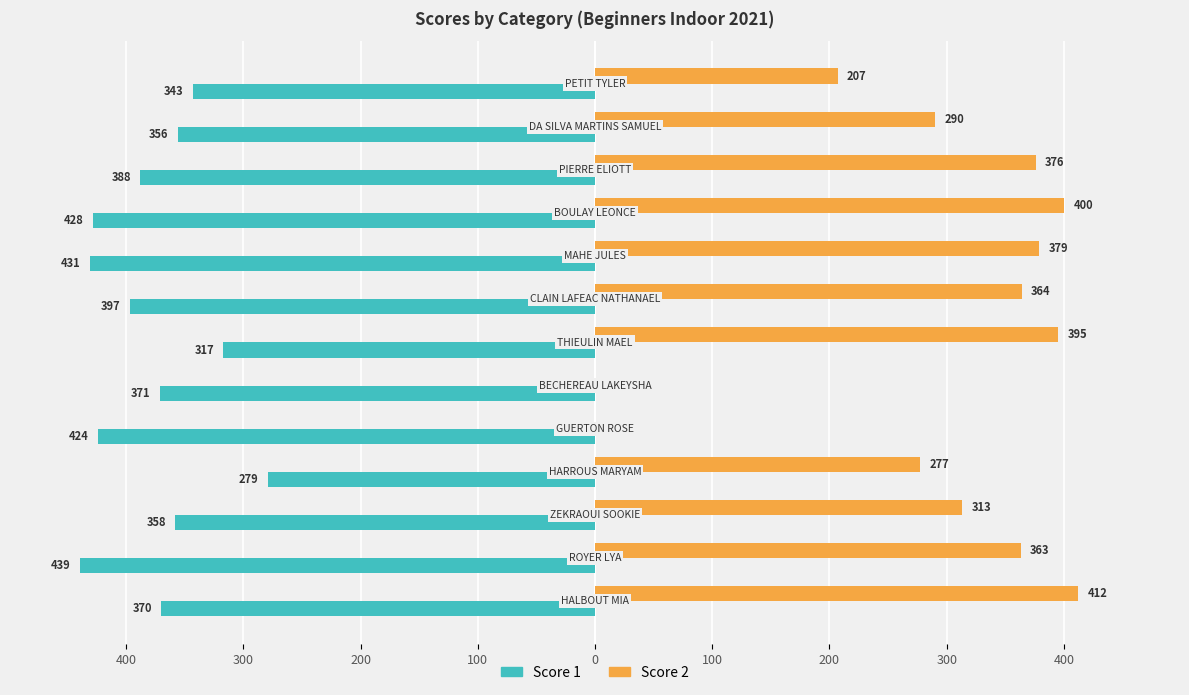

What are all the series names shown in the legend?

Score 1, Score 2